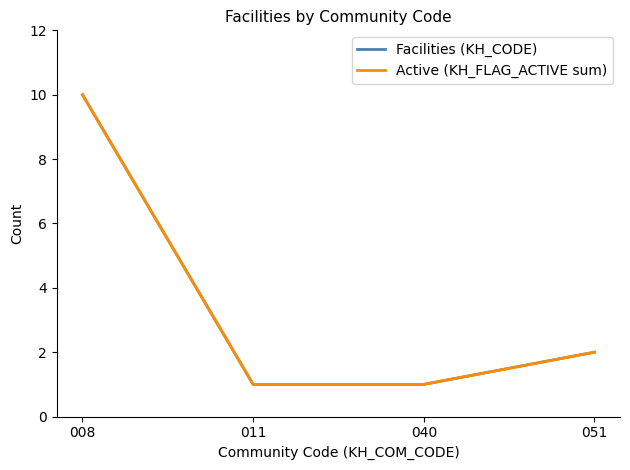

Does the chart display data point markers on the line(s)?

No